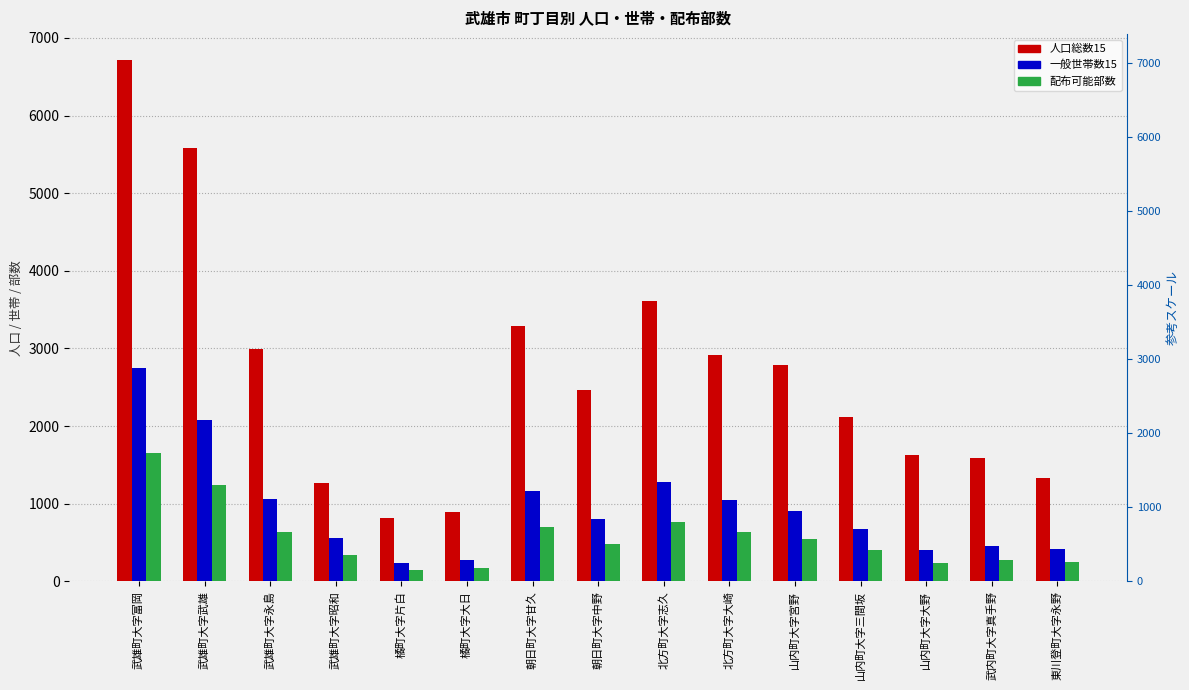

The value of 人口総数15 at 武内町大字真手野 is 1585.0. True or false?

True